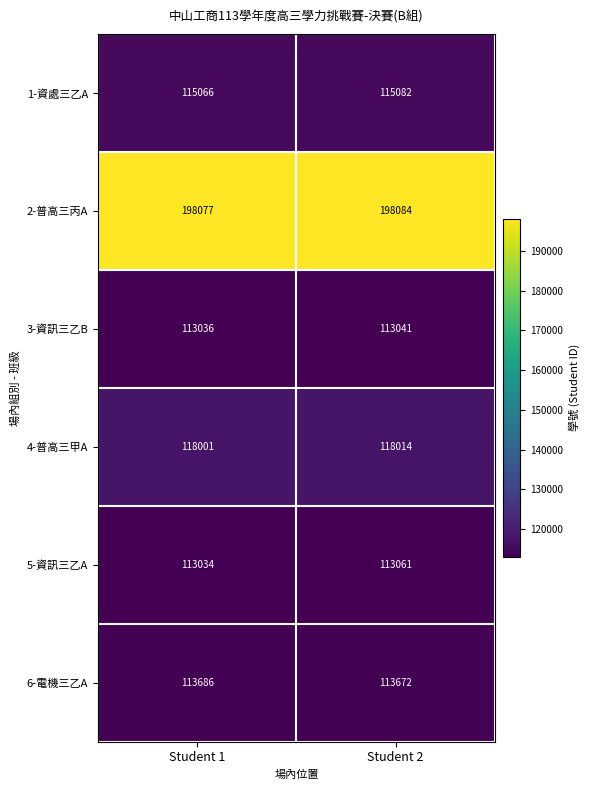

What is the smallest value displayed?

113034